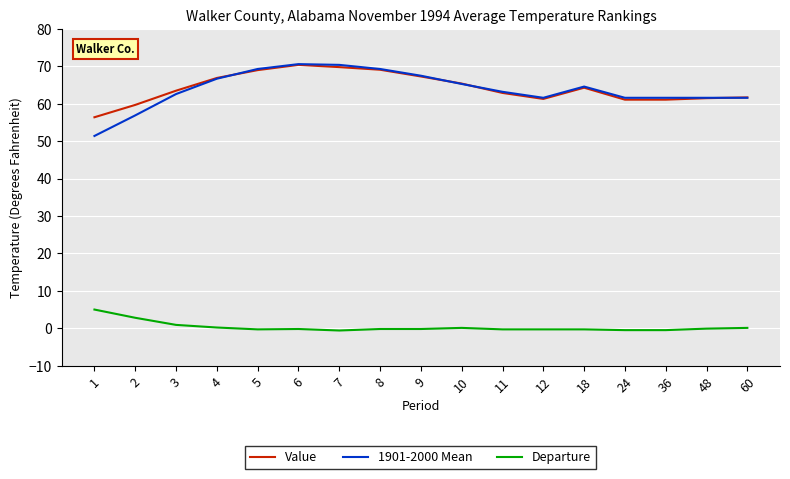

True or false: Departure has a value of -0.5 at 24.

True